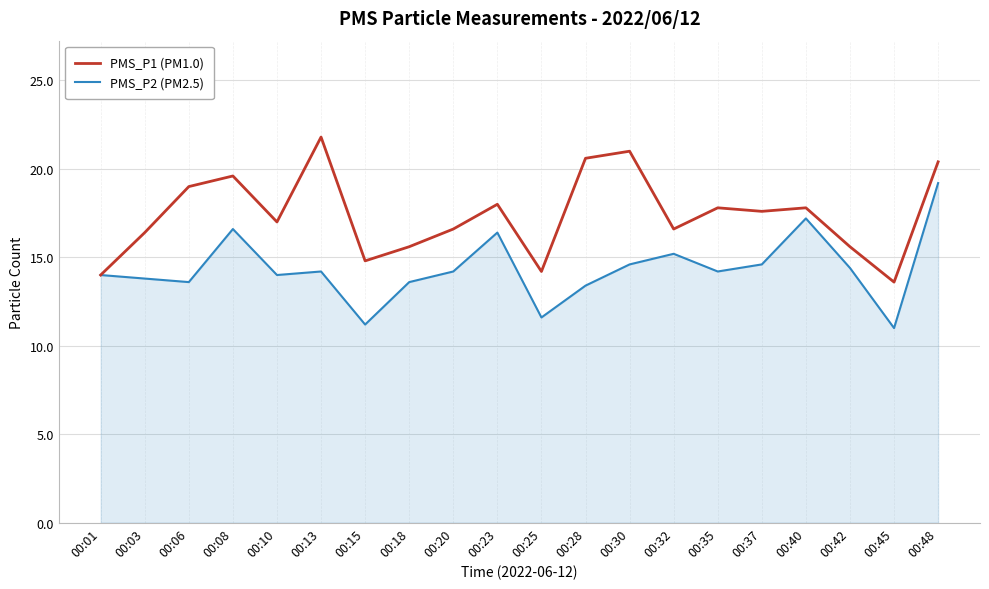

Reading right to left, list all the values displayed in this chart.

PMS_P1 (PM1.0): 00:48=20.4	00:45=13.6	00:42=15.6	00:40=17.8	00:37=17.6	00:35=17.8	00:32=16.6	00:30=21.0	00:28=20.6	00:25=14.2	00:23=18.0	00:20=16.6	00:18=15.6	00:15=14.8	00:13=21.8	00:10=17.0	00:08=19.6	00:06=19.0	00:03=16.4	00:01=14.0
PMS_P2 (PM2.5): 00:48=19.2	00:45=11.0	00:42=14.4	00:40=17.2	00:37=14.6	00:35=14.2	00:32=15.2	00:30=14.6	00:28=13.4	00:25=11.6	00:23=16.4	00:20=14.2	00:18=13.6	00:15=11.2	00:13=14.2	00:10=14.0	00:08=16.6	00:06=13.6	00:03=13.8	00:01=14.0